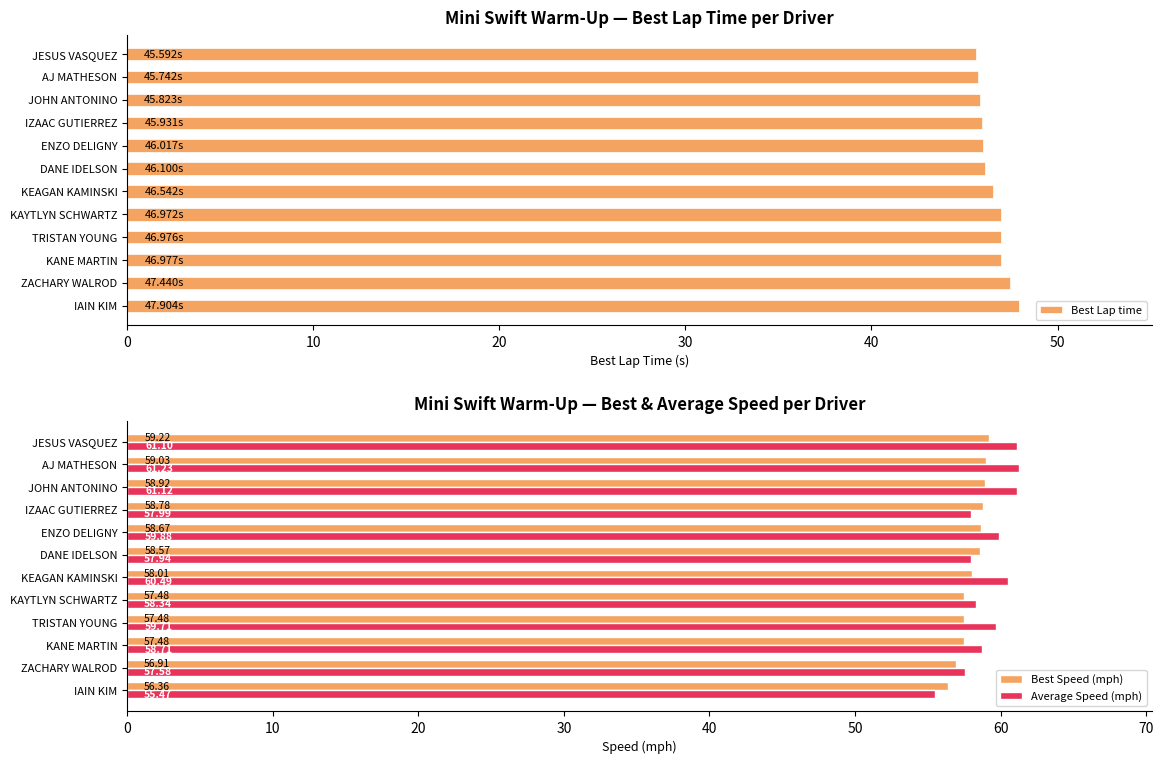

Which category has the lowest value in the Average Speed (mph) series?

IAIN KIM